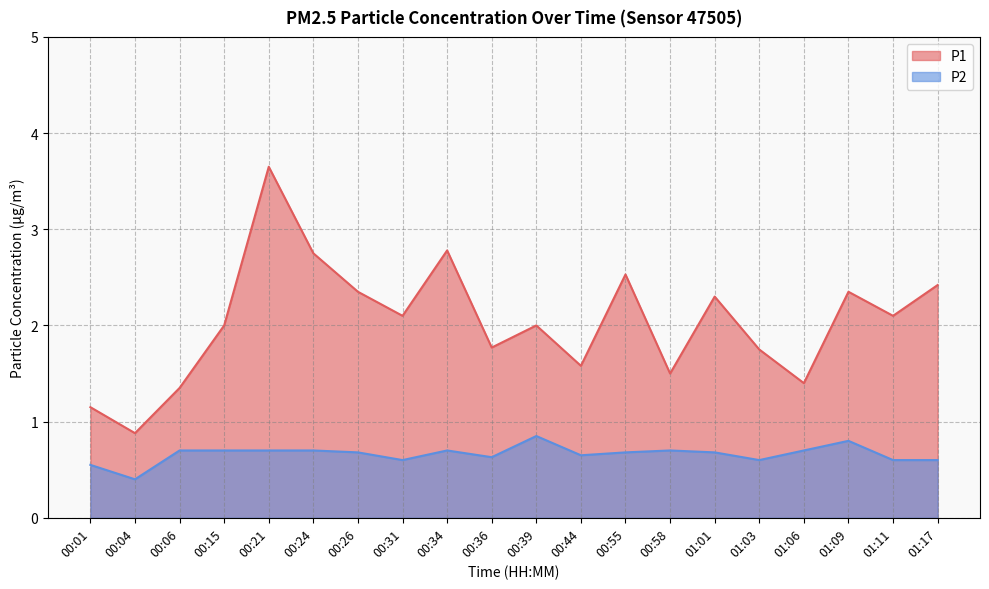

Between 00:24 and 01:17, which series saw the biggest shift?

P1